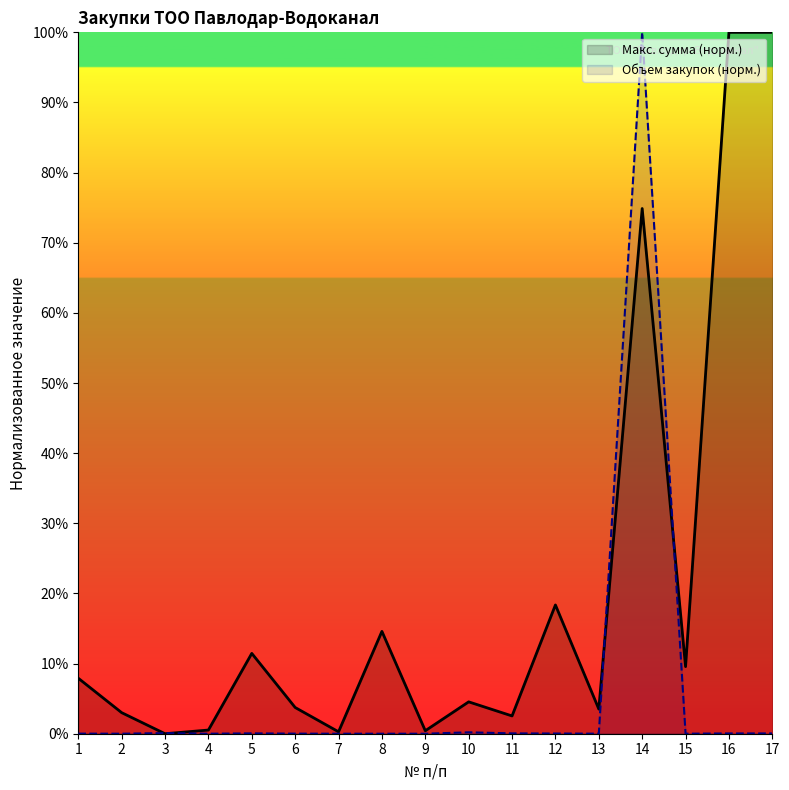

What is the value of the Макс. сумма (норм.) point at the 13th from the left?

3.5